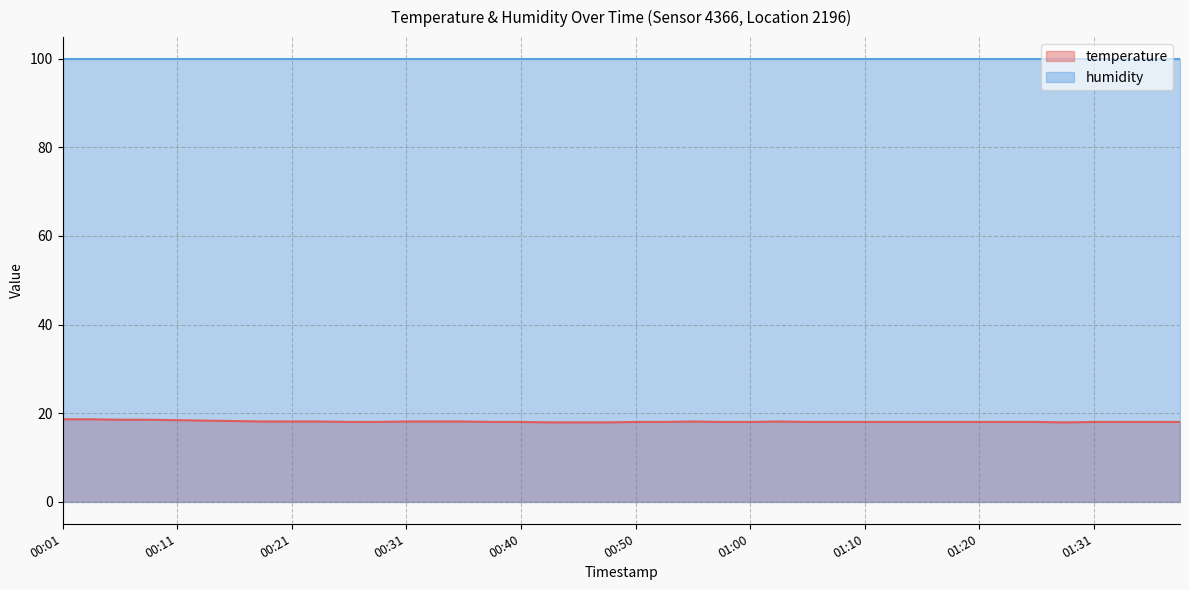

What is the difference between the maximum and minimum values?

0.7